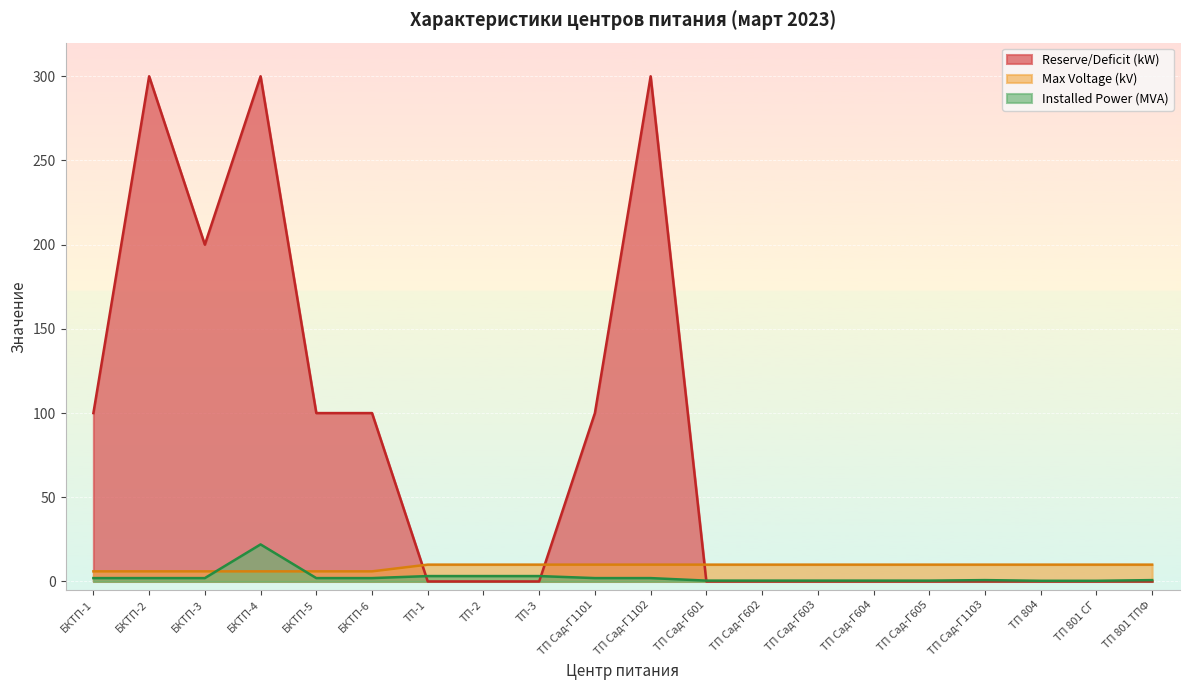

What is the label of the 11th point from the left?

ТП Сад-Г1102